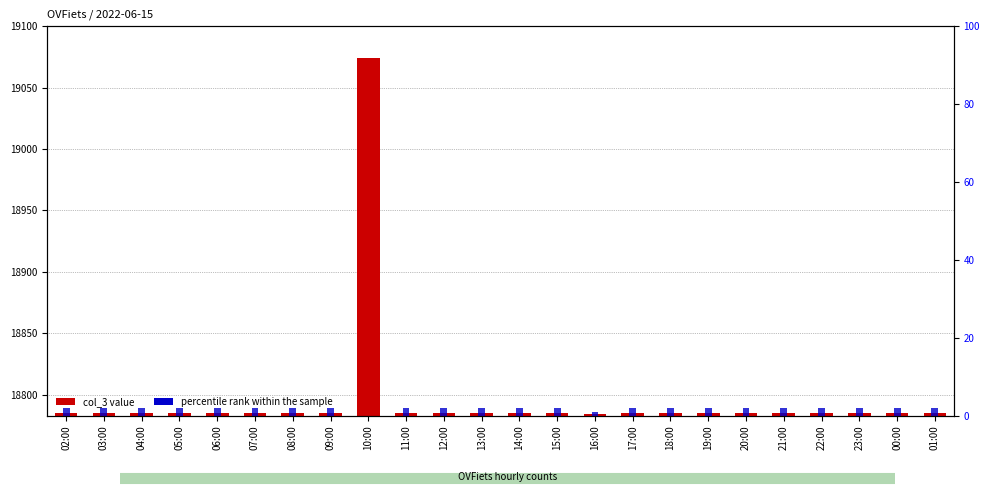

Which label corresponds to the largest value in the chart?

10:00